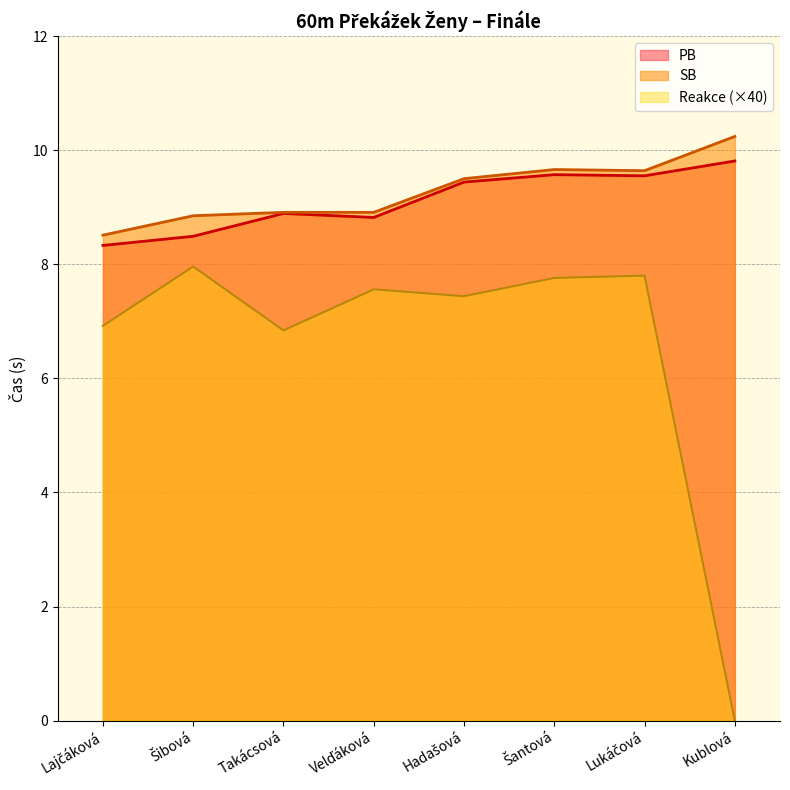

Reading left to right, list all the values displayed in this chart.

PB: Lajčáková=8.3	Šibová=8.5	Takácsová=8.9	Velďáková=8.8	Hadašová=9.4	Šantová=9.6	Lukáčová=9.6	Kublová=9.8
SB: Lajčáková=8.5	Šibová=8.8	Takácsová=8.9	Velďáková=8.9	Hadašová=9.5	Šantová=9.7	Lukáčová=9.6	Kublová=10.2
Reakce: Lajčáková=6.9	Šibová=8.0	Takácsová=6.8	Velďáková=7.6	Hadašová=7.4	Šantová=7.8	Lukáčová=7.8	Kublová=0.0